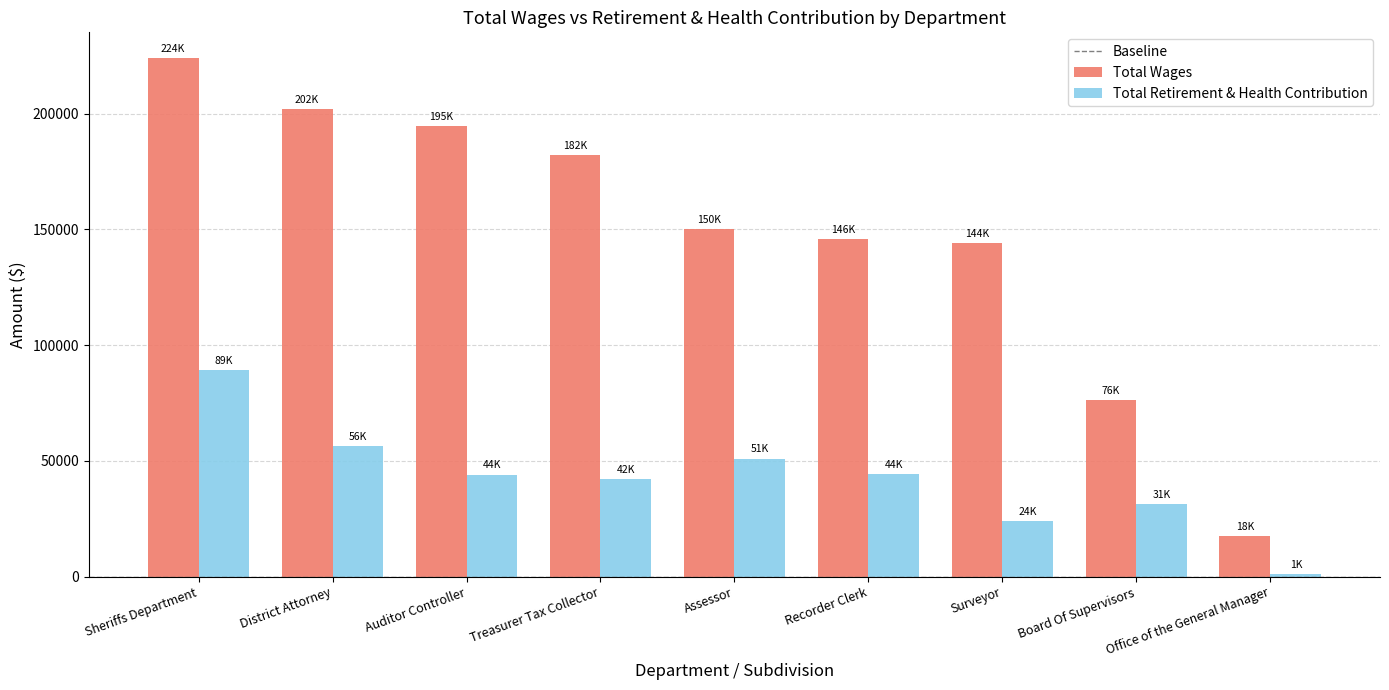

Count the number of data series in this chart.

2